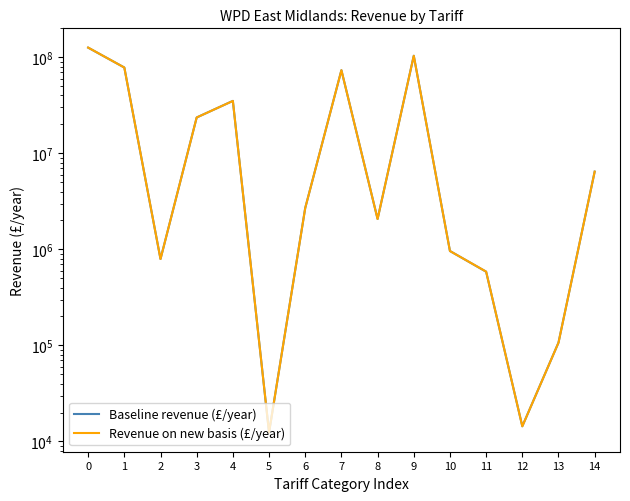

Between which two adjacent categories do Revenue on new basis (£/year) and Baseline revenue (£/year) first intersect?

0 and 1